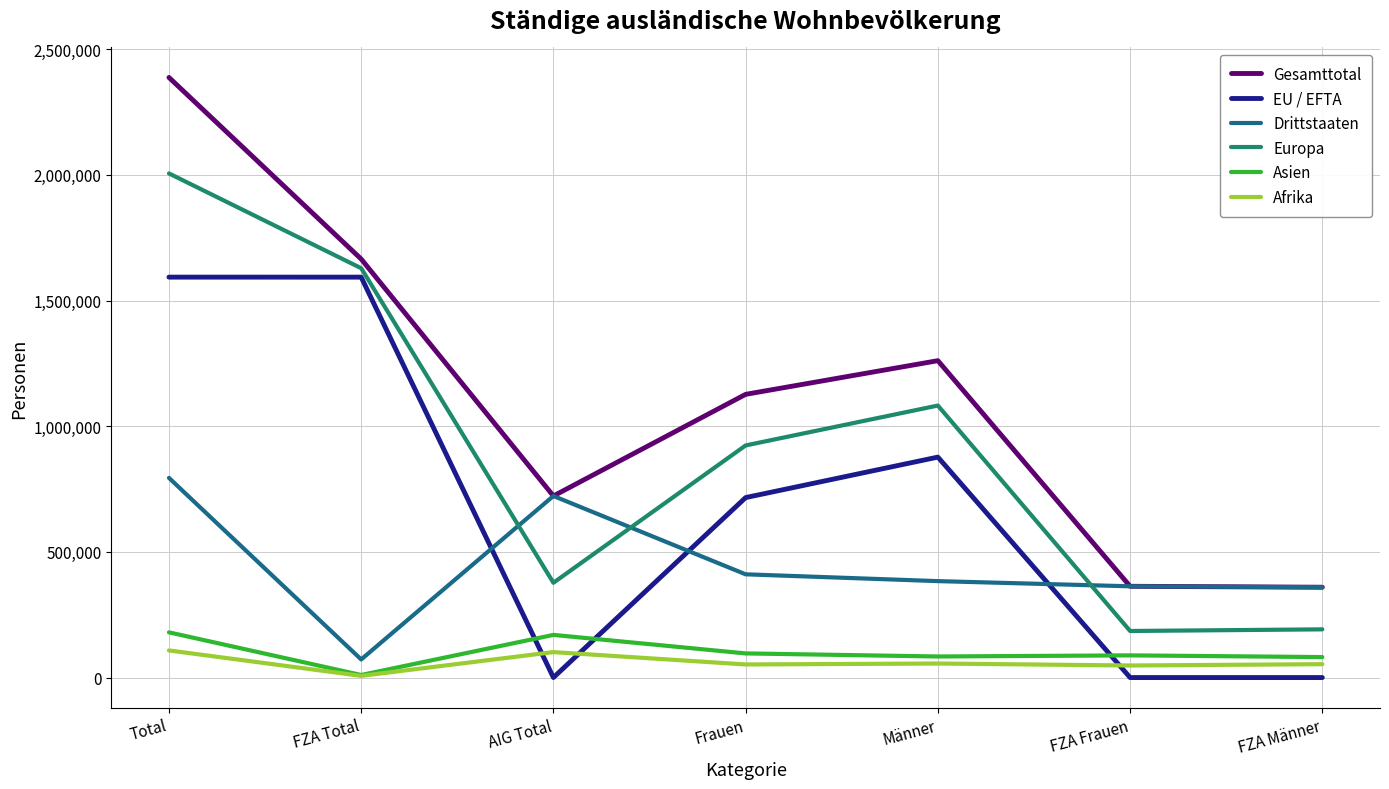

Which series has the largest range (max minus min)?

Gesamttotal